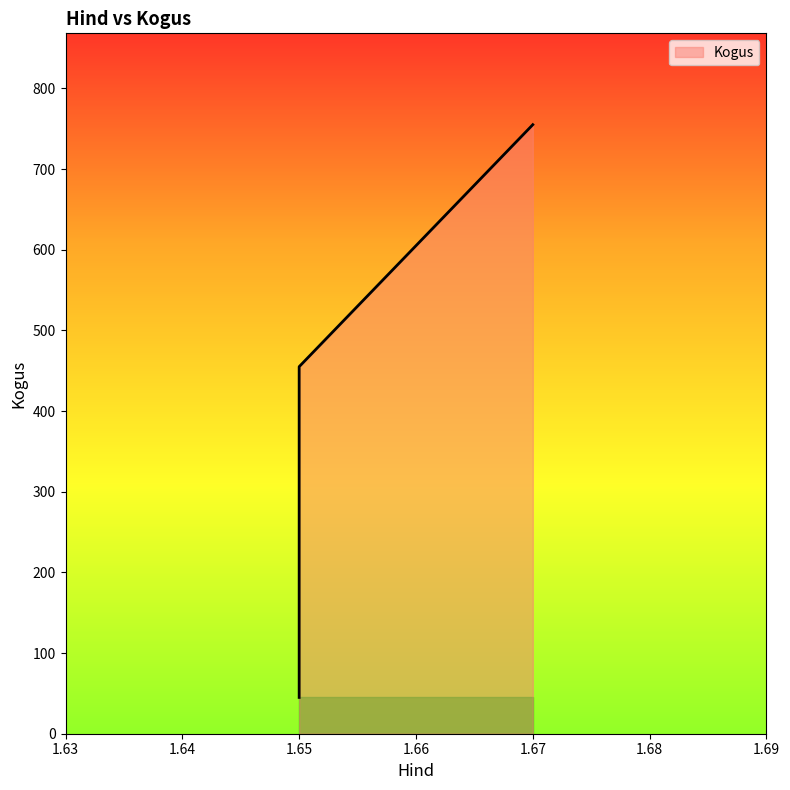

Count the values in the range 45 to 755.

3